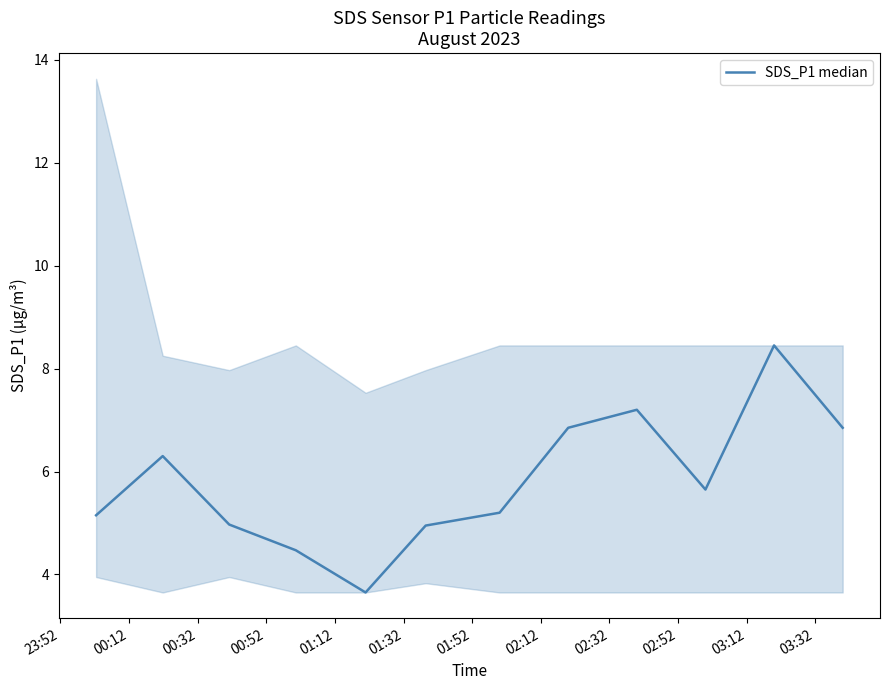

List the labels in order of value, smallest first.

01:12, 00:52, 01:32, 00:32, 23:52, 01:52, 02:52, 00:12, 02:12, 03:32, 02:32, 03:12